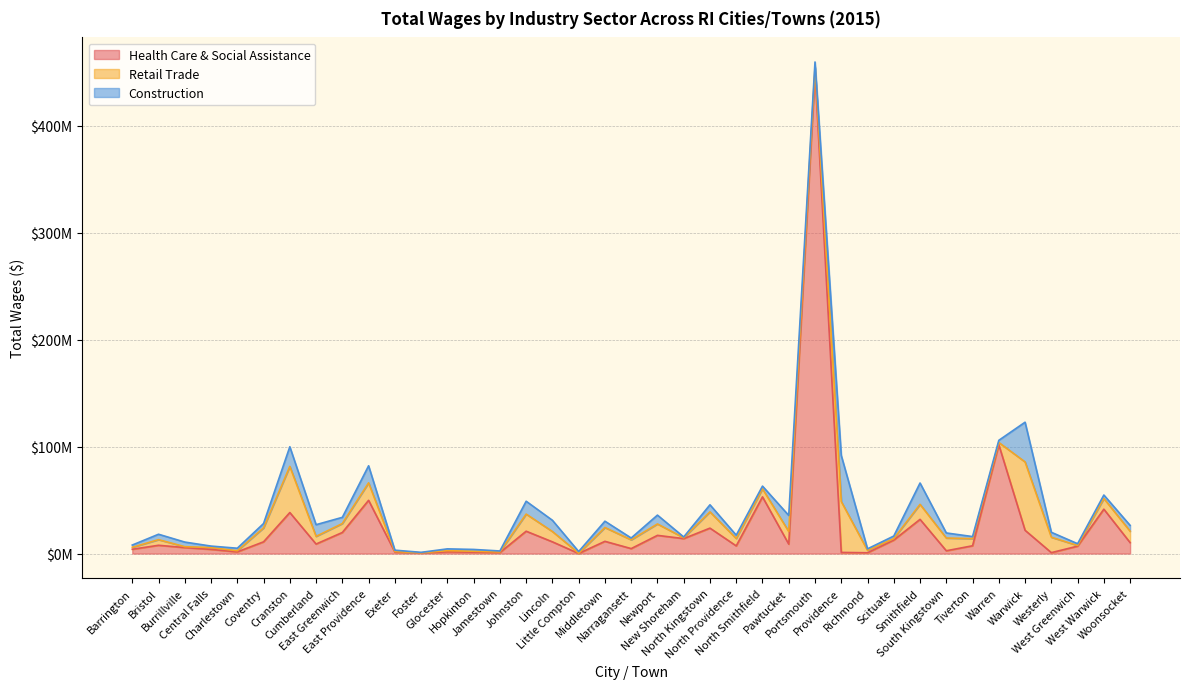

The Health Care & Social Assistance series shows 7291771 at New Shoreham. True or false?

False